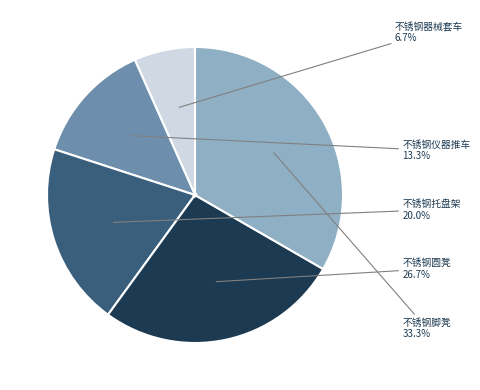

Which has a higher value, 不锈钢圆凳 or 不锈钢仪器推车?

不锈钢圆凳